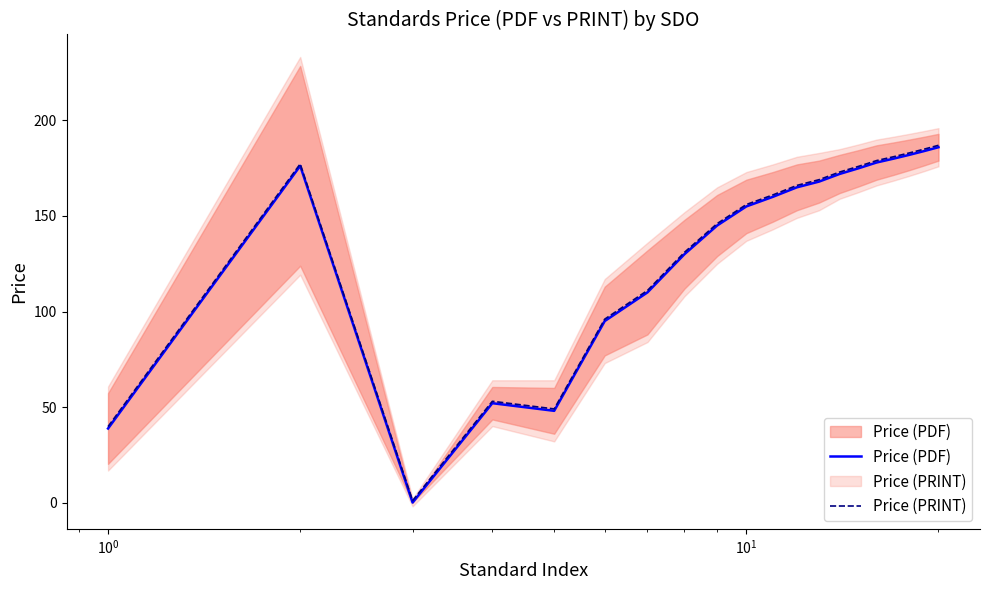

Reading left to right, list all the values displayed in this chart.

Price (PDF): 38.8	176.2	0.0	52.0	48.0	95.0	110.0	130.0	145.0	155.0	160.0	165.0	168.0	172.0	175.0	178.0	180.0	182.0	184.0	186.0
Price (PRINT): 39.8	177.2	1.0	53.0	49.0	96.0	111.0	131.0	146.0	156.0	161.0	166.0	169.0	173.0	176.0	179.0	181.0	183.0	185.0	187.0